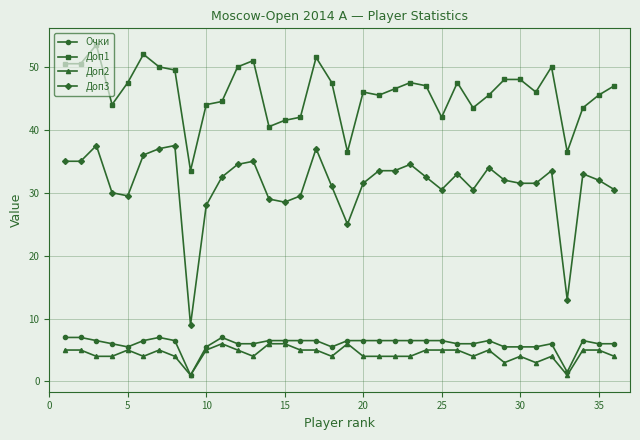

At how many categories does at least one series exceed 45?

24